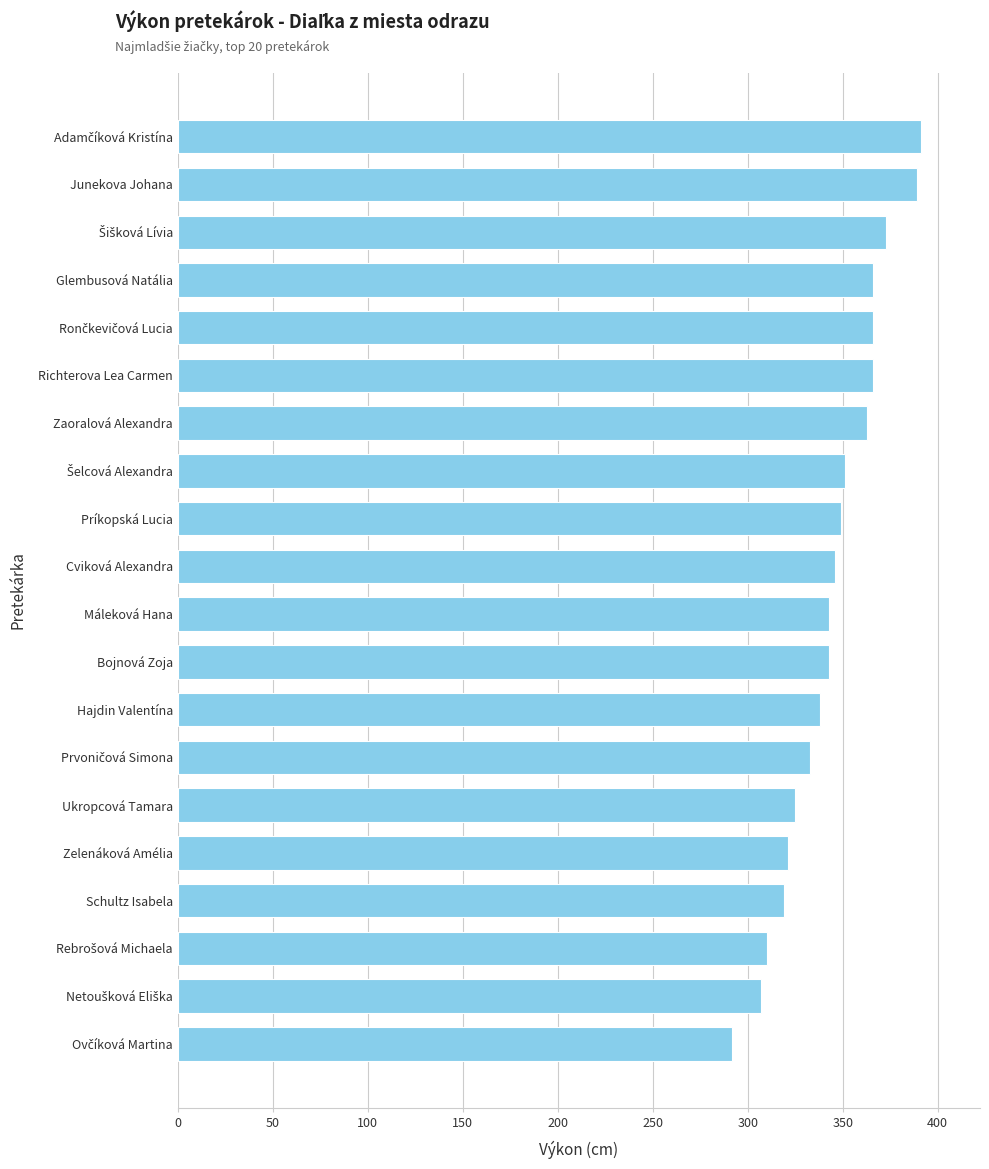

Between Cviková Alexandra and Schultz Isabela, which is larger?

Cviková Alexandra